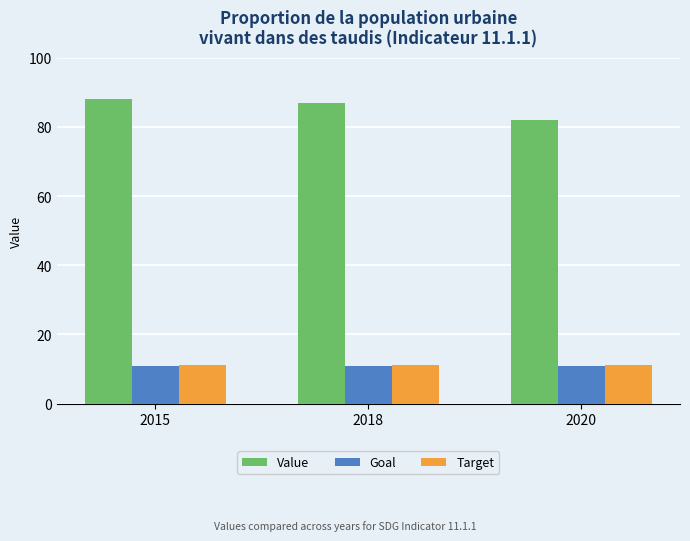

Reading left to right, list all the values displayed in this chart.

Value: 88.2	86.9	82.0
Goal: 11.0	11.0	11.0
Target: 11.1	11.1	11.1